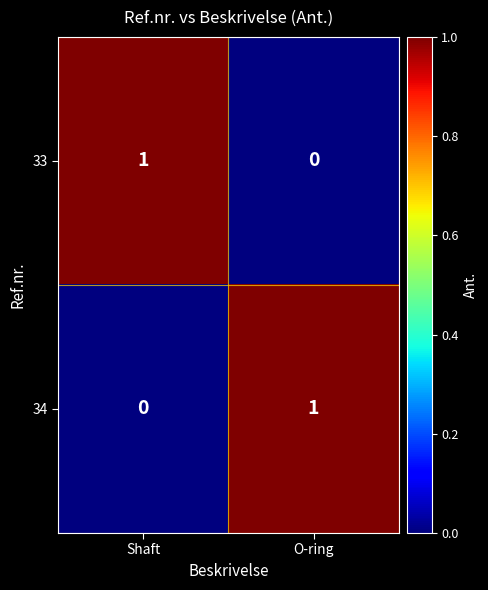

At how many categories does at least one series exceed 0?

2